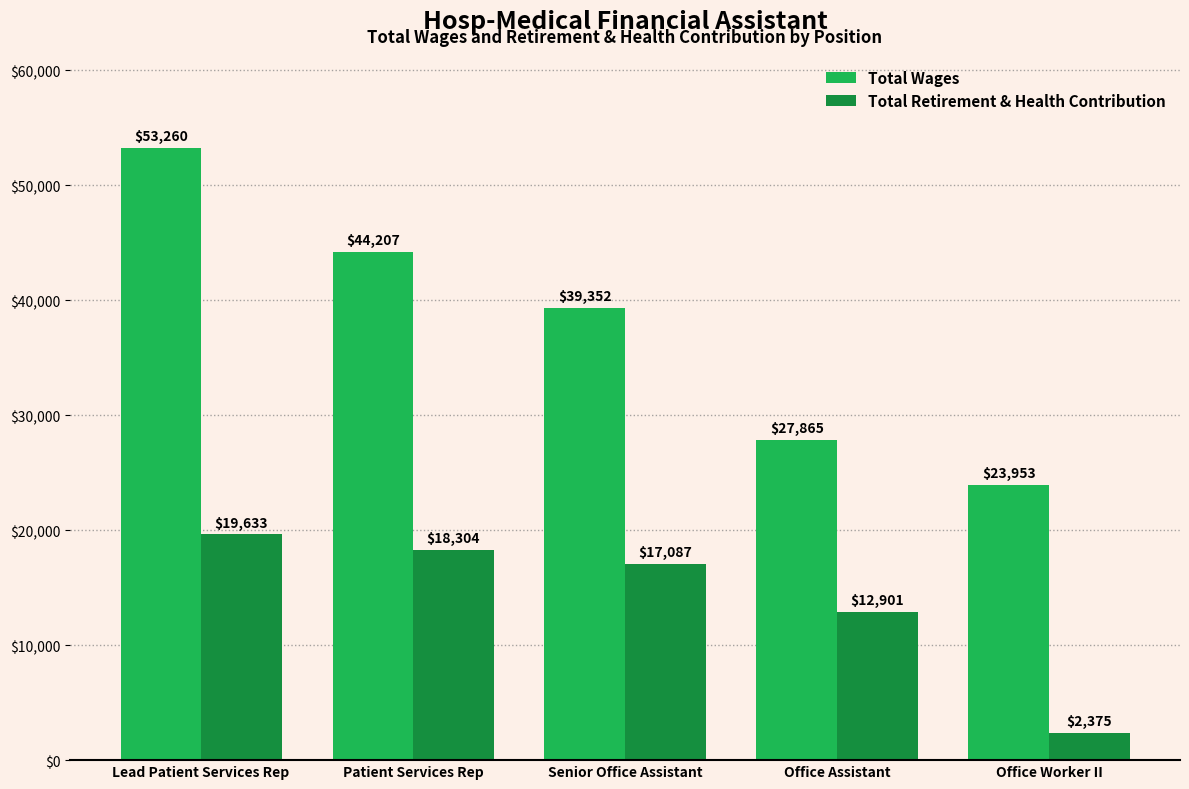

What position from the right is Lead Patient Services Rep?

5